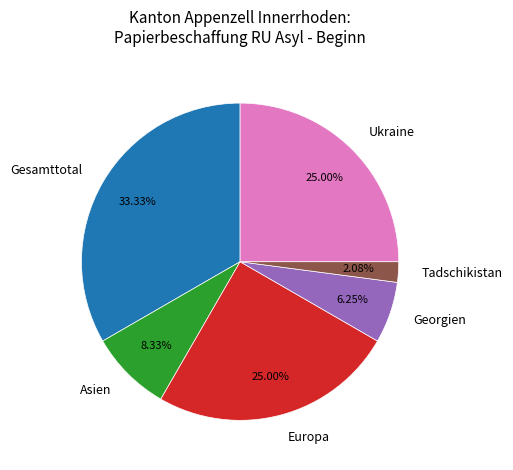

To the nearest percent, what is the average slice percentage?

17%